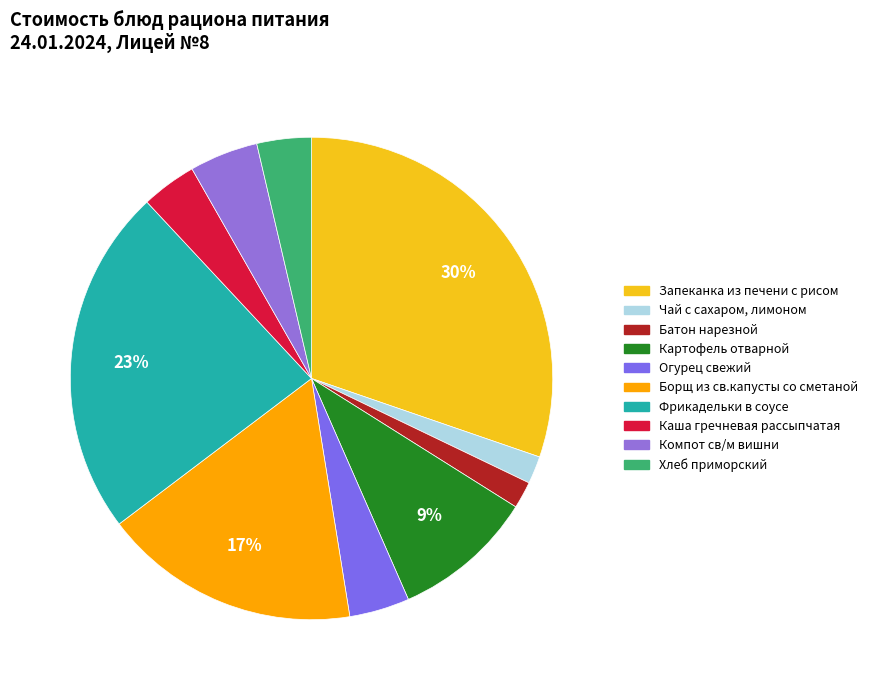

To the nearest percent, what is the average slice percentage?

10%